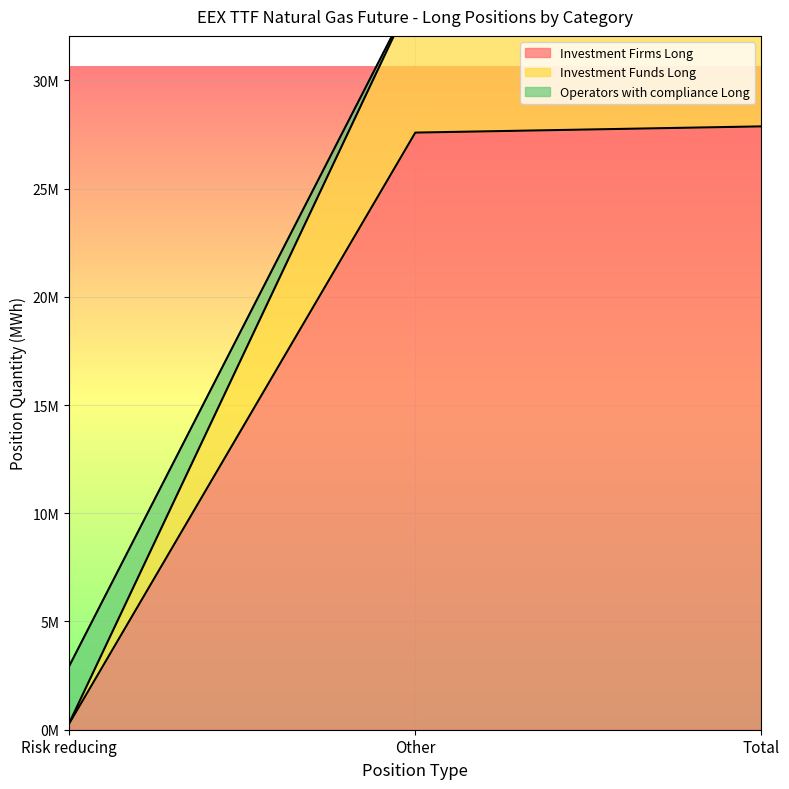

Which has a higher value, Risk reducing or Total?

Total